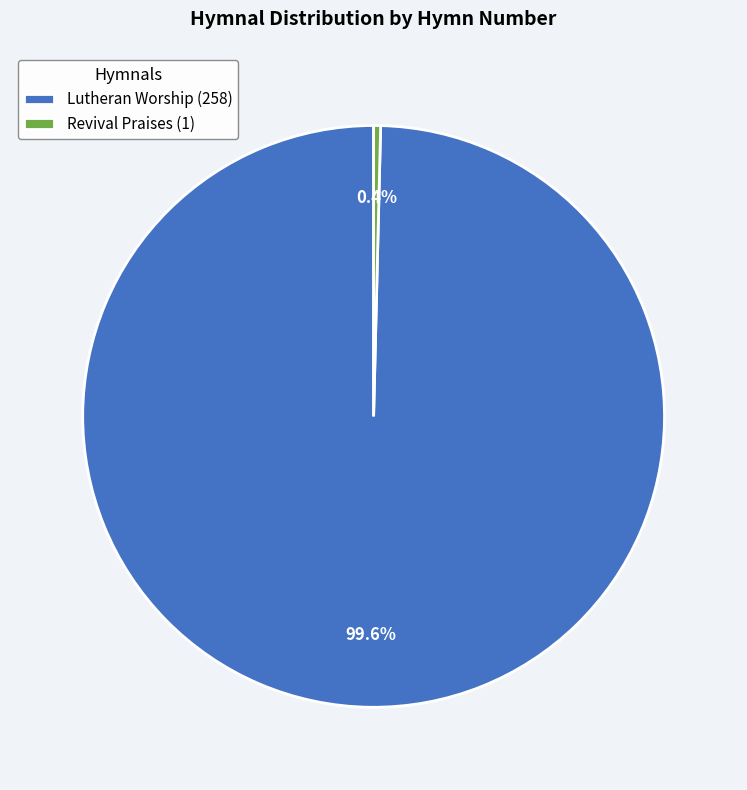

Which slice is the smallest?

Revival Praises